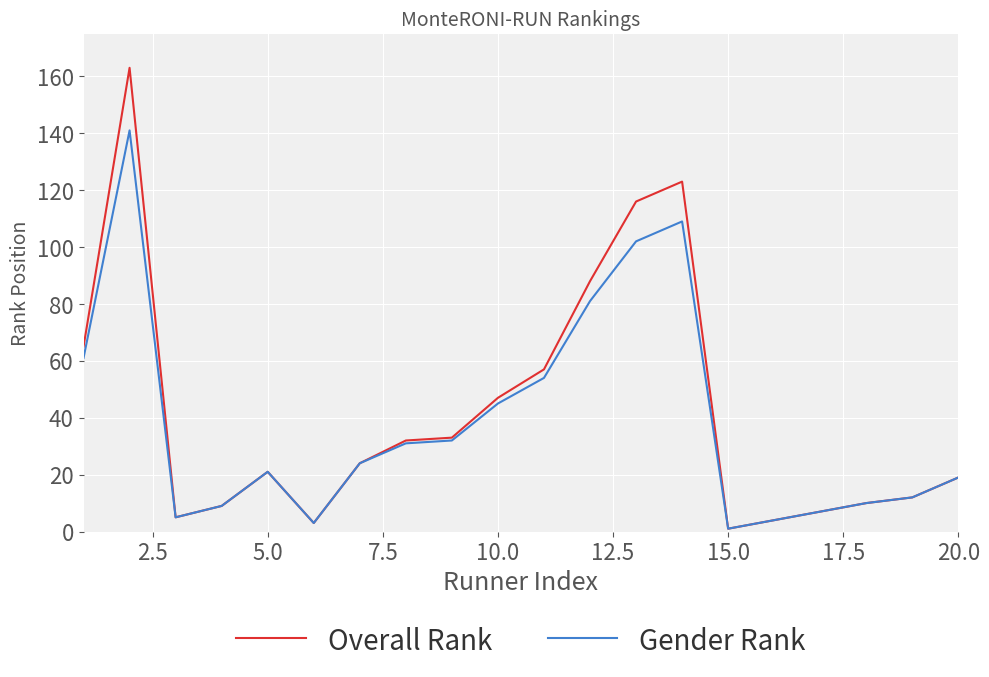

Which series has the widest spread of values?

Overall Rank